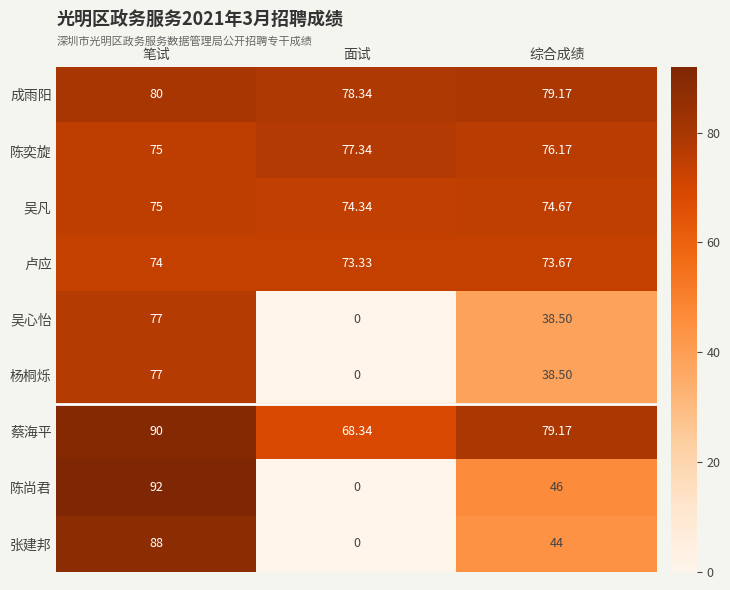

List the labels in order of 陈尚君 value, smallest first.

面试, 综合成绩, 笔试